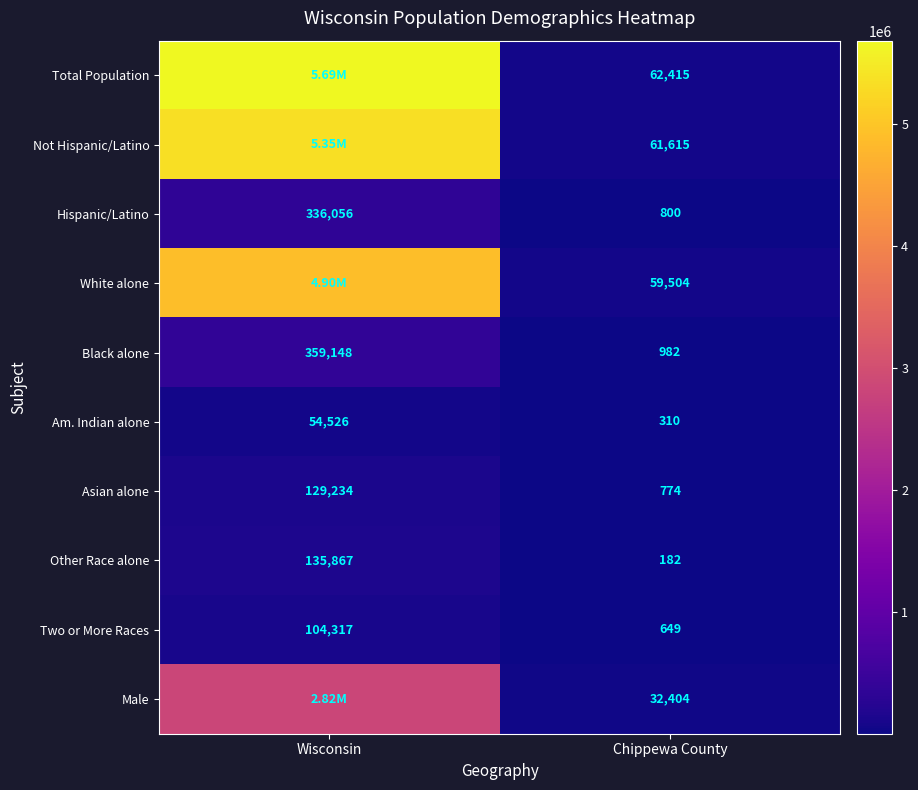

What is the spread (max minus min) of values at Chippewa County?

62233